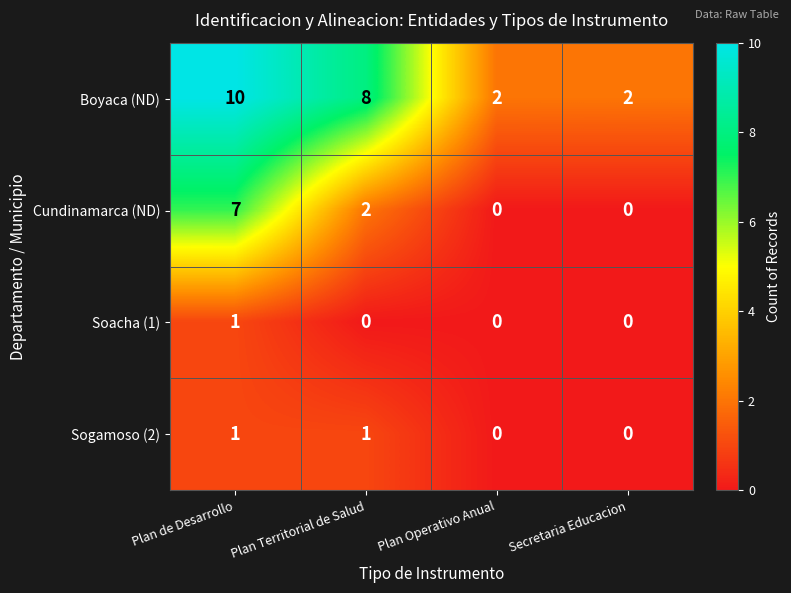

Reading left to right, what are all the values shown in this chart?

Boyaca (ND): Plan de Desarrollo=10	Plan Territorial de Salud=8	Plan Operativo Anual=2	Secretaria Educacion=2
Cundinamarca (ND): Plan de Desarrollo=7	Plan Territorial de Salud=2	Plan Operativo Anual=0	Secretaria Educacion=0
Soacha (1): Plan de Desarrollo=1	Plan Territorial de Salud=0	Plan Operativo Anual=0	Secretaria Educacion=0
Sogamoso (2): Plan de Desarrollo=1	Plan Territorial de Salud=1	Plan Operativo Anual=0	Secretaria Educacion=0